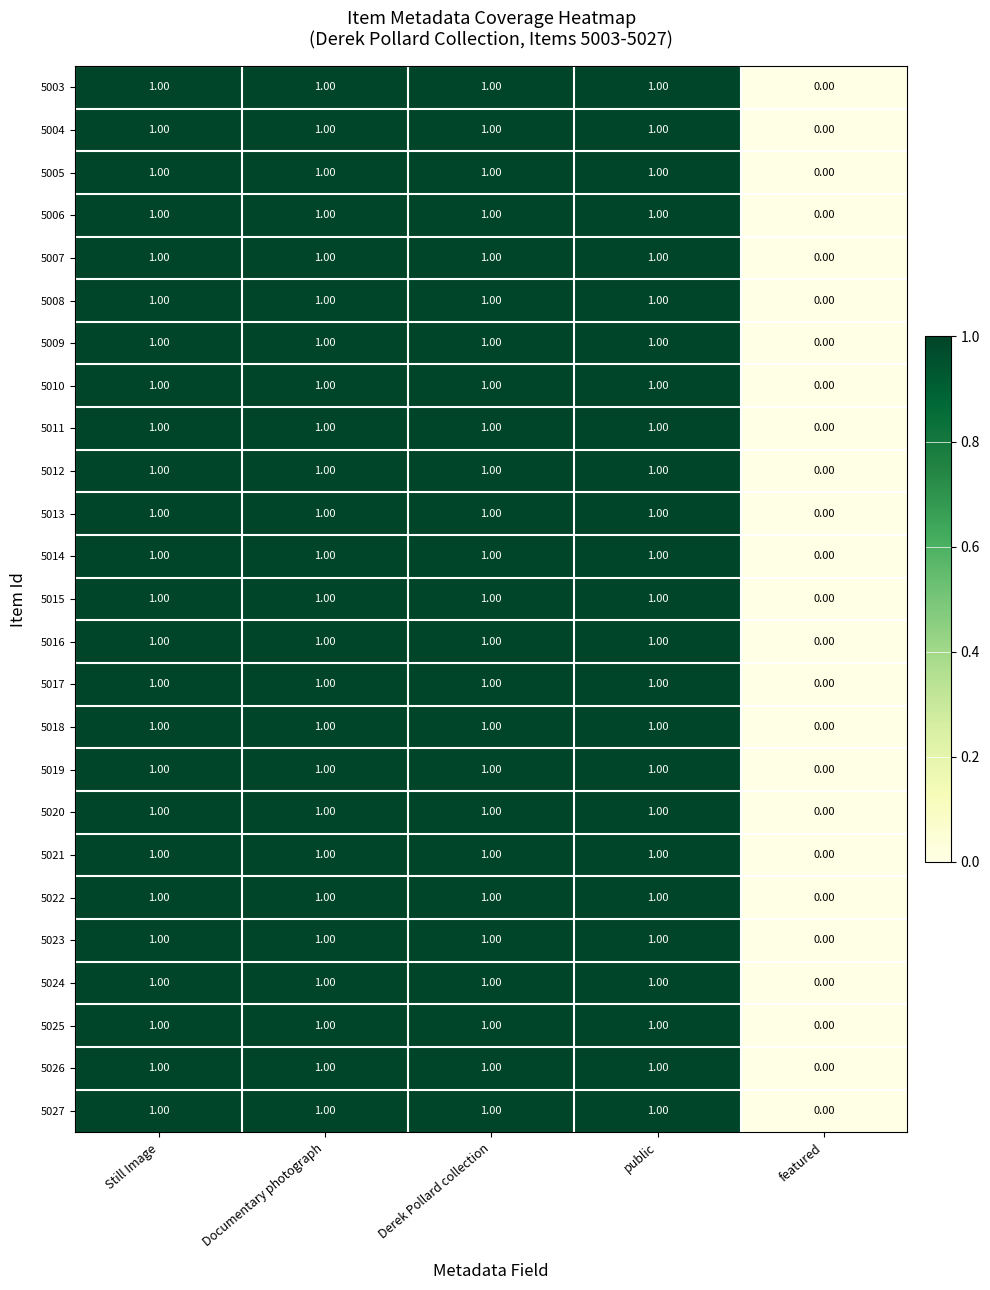

Which label corresponds to the smallest value in the chart?

featured